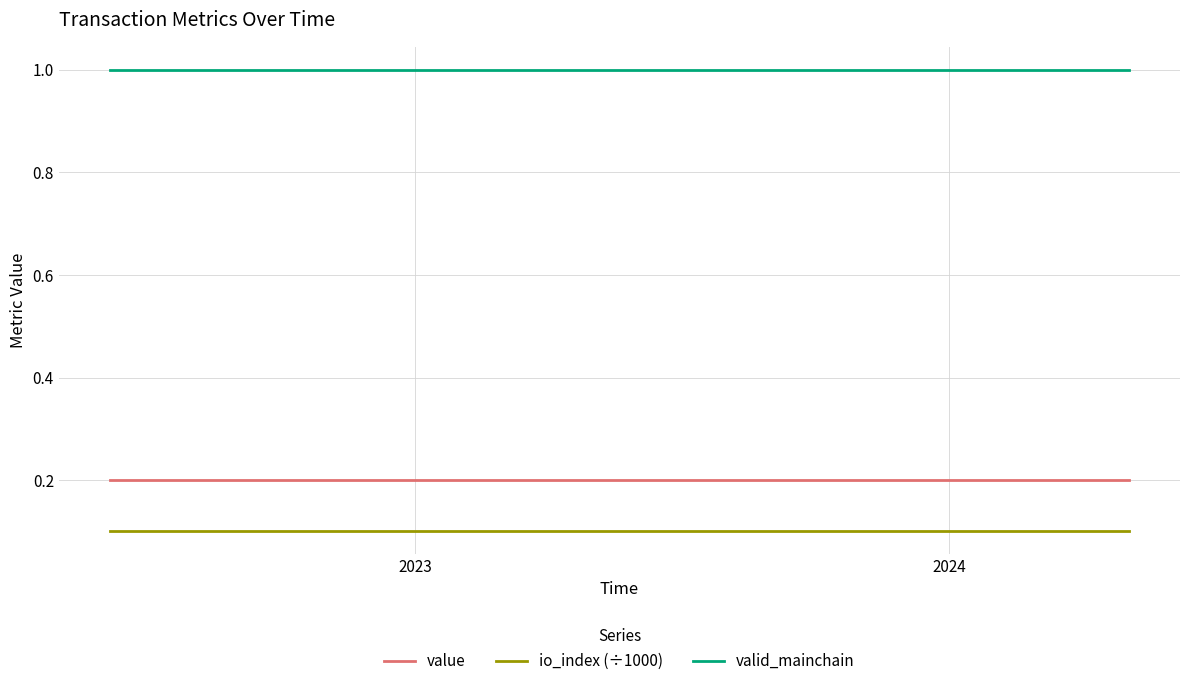

List the series in order of their peak value, highest first.

valid_mainchain, value, io_index (÷1000)